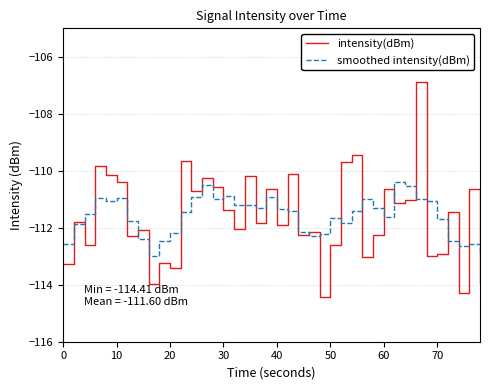

Which series has the widest spread of values?

intensity(dBm)